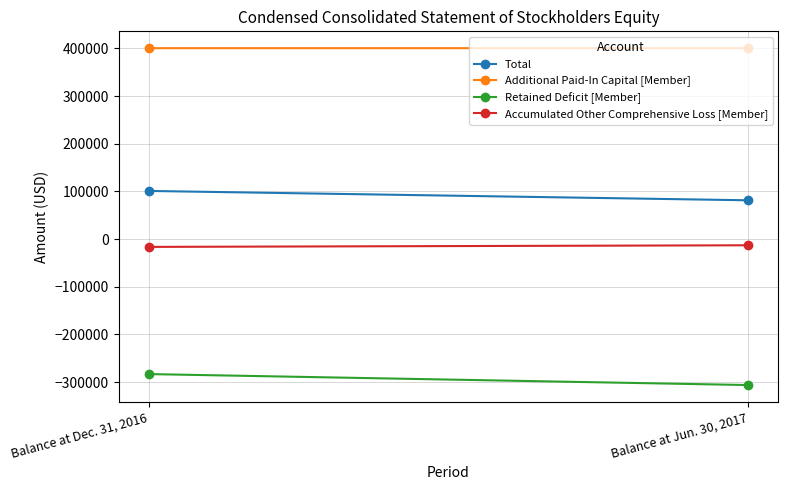

How many lines are shown in the chart?

4